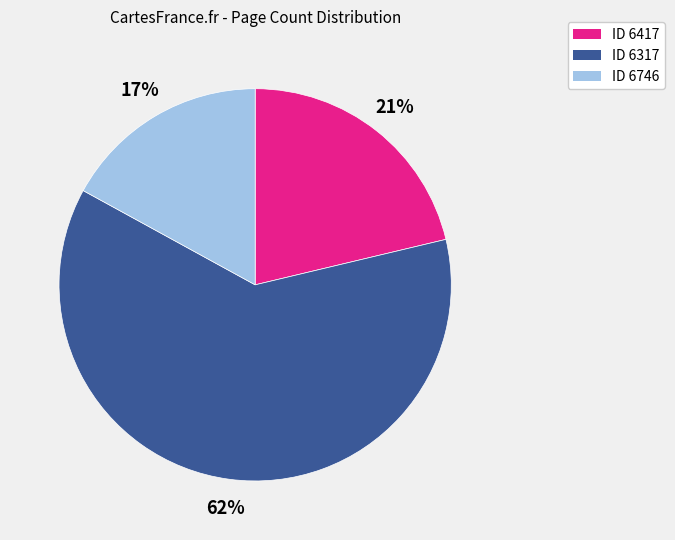

Is the sum of ID 6417 and ID 6317 greater than half?

Yes